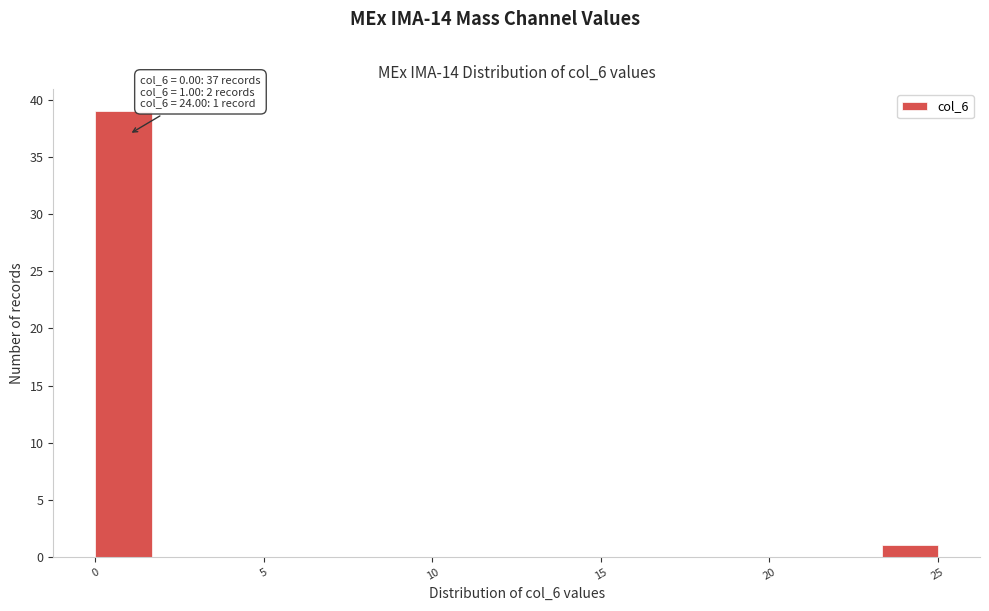

Read against the x-axis, roughly where is the centre of the tallest bar?

1.0